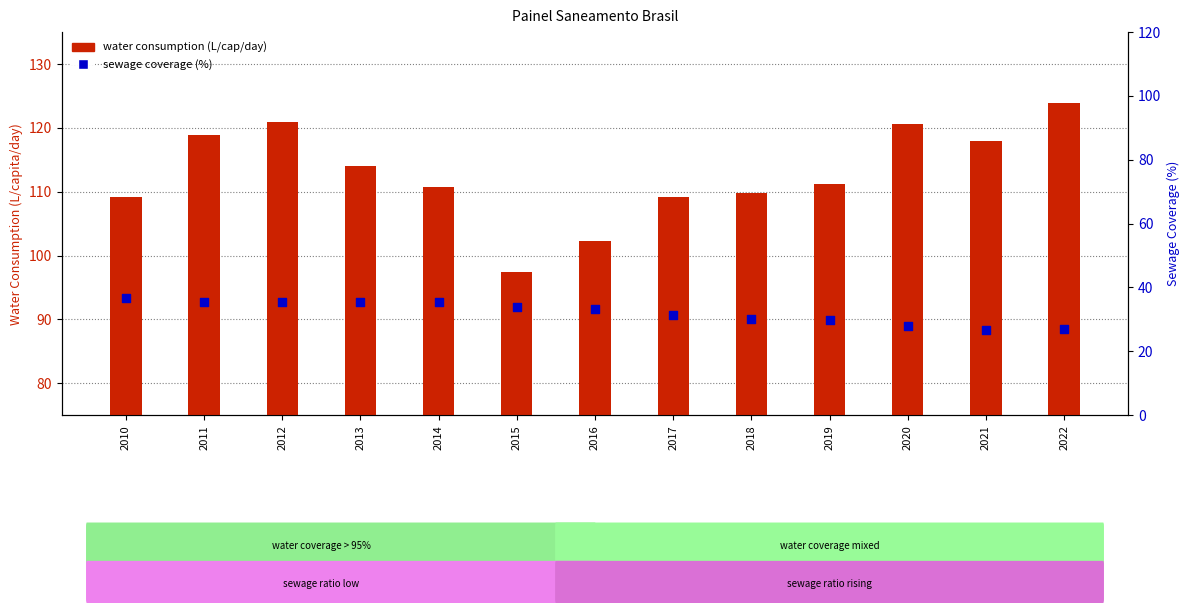

Which series has the largest Y range (max minus min)?

water consumption (L/capita/day)